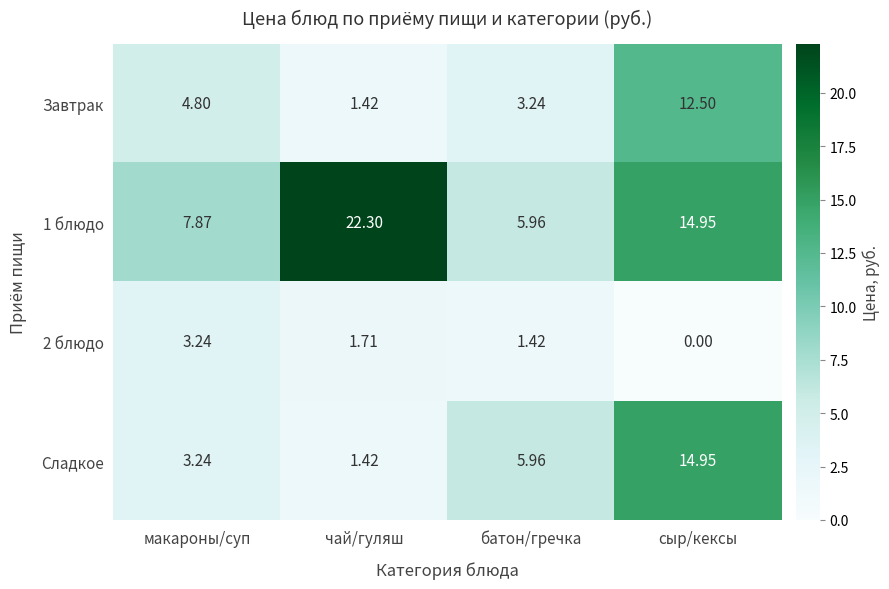

At which label is Завтрак closest to 6?

макароны/суп